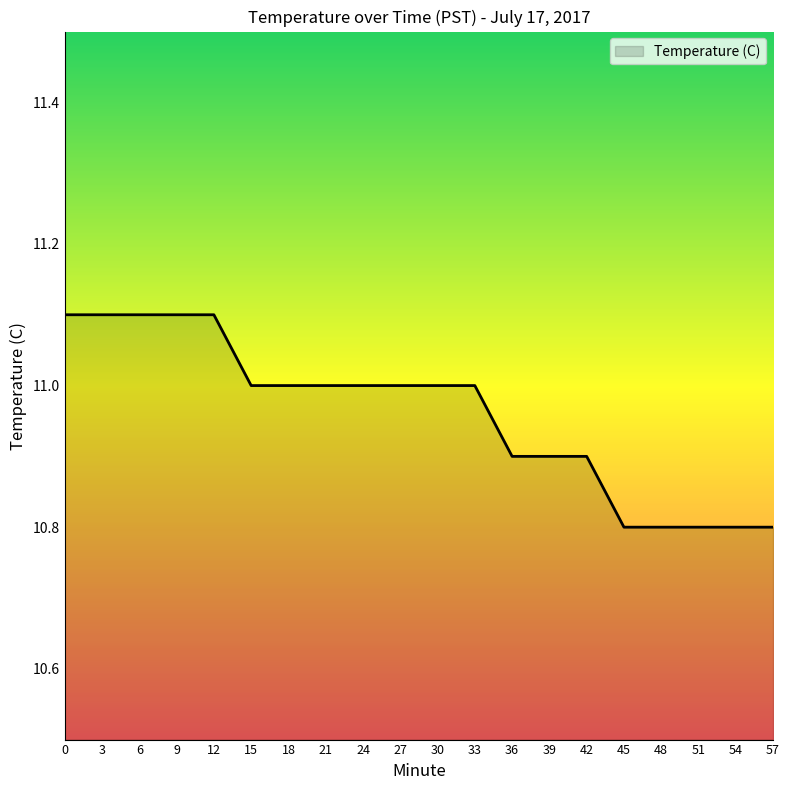

Approximately how many times larger is the value at 9 compared to 36?

1.0